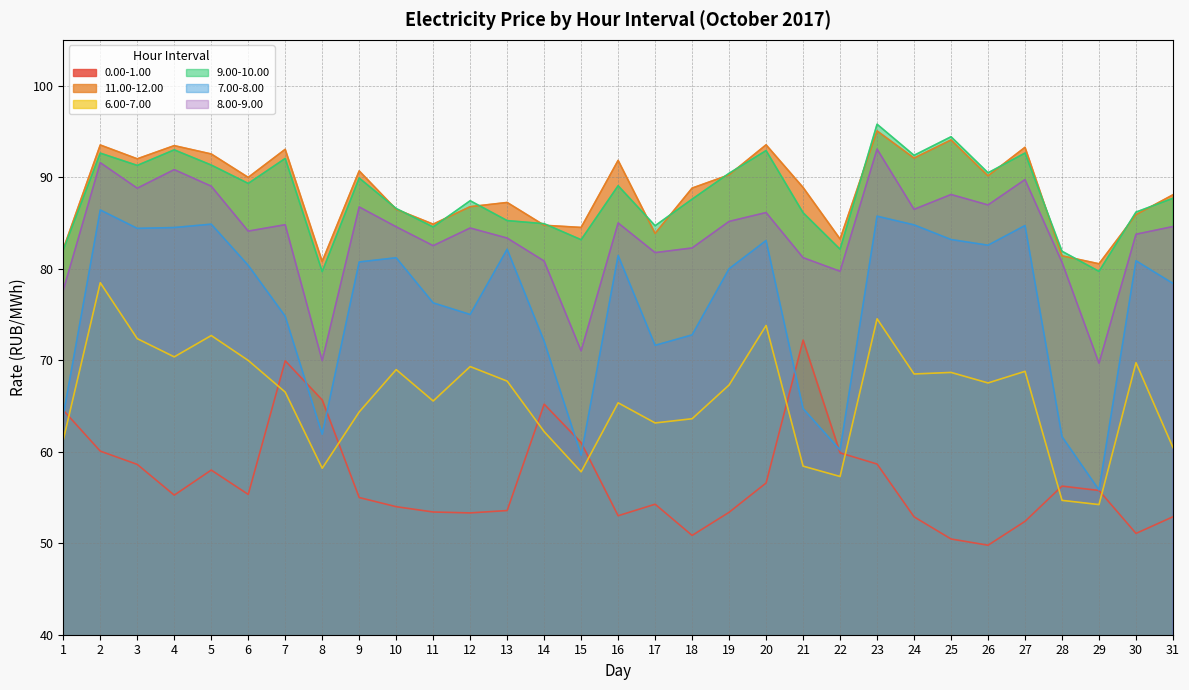

What is the maximum value for 11.00-12.00?

95.0